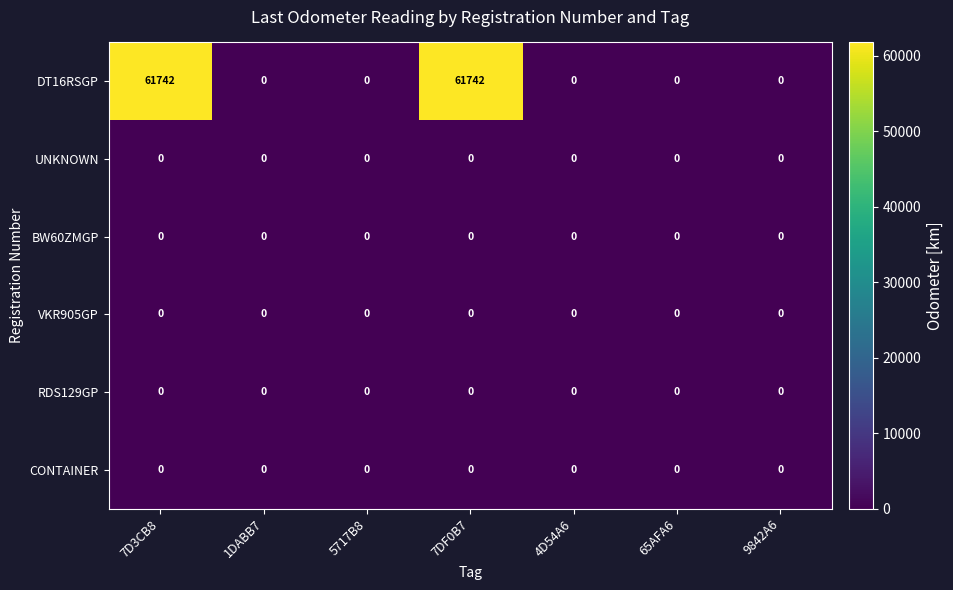

The value of UNKNOWN at 4D54A6 is 0. True or false?

True